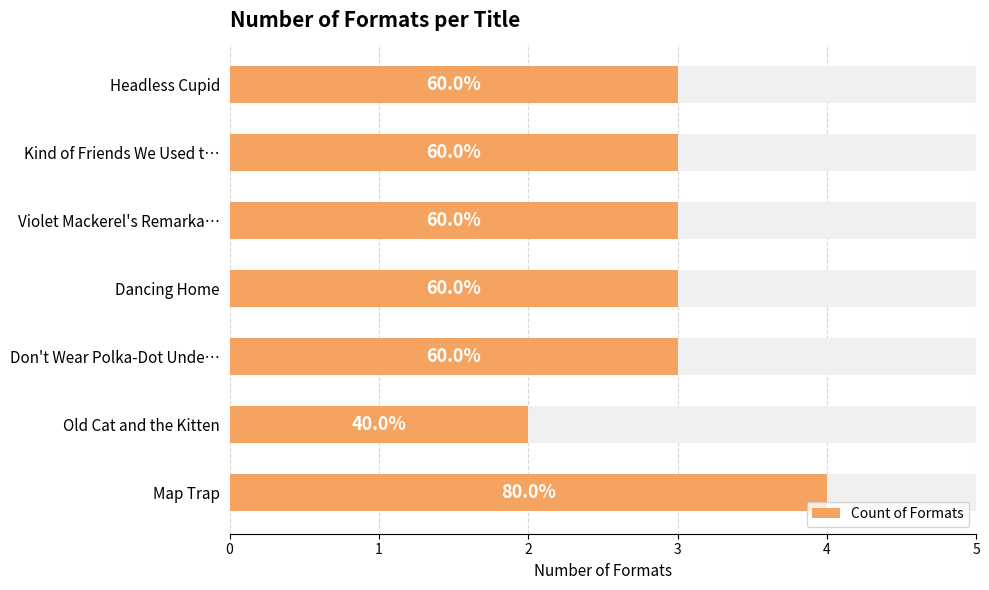

Read the value at Violet Mackerel's Remarka….

3